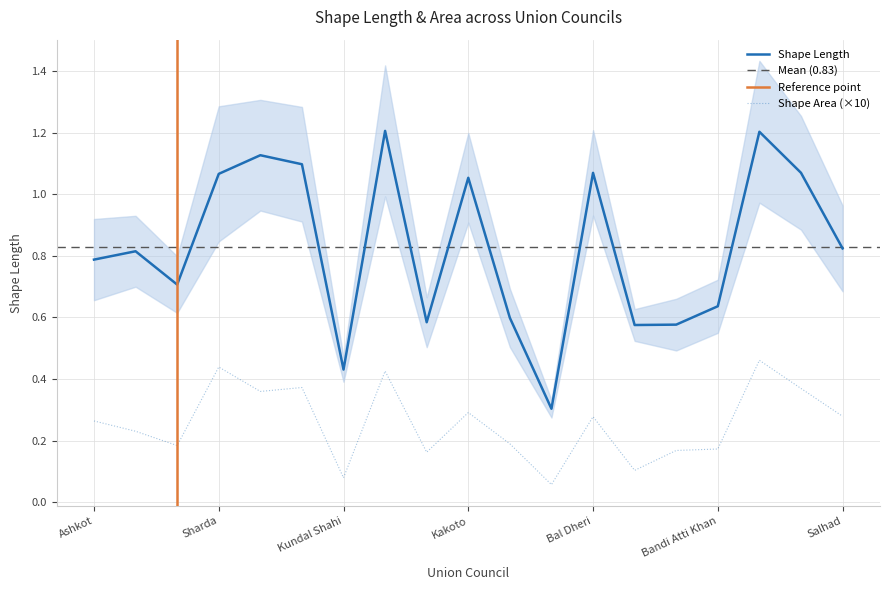

What position from the right is Jhangi?

6